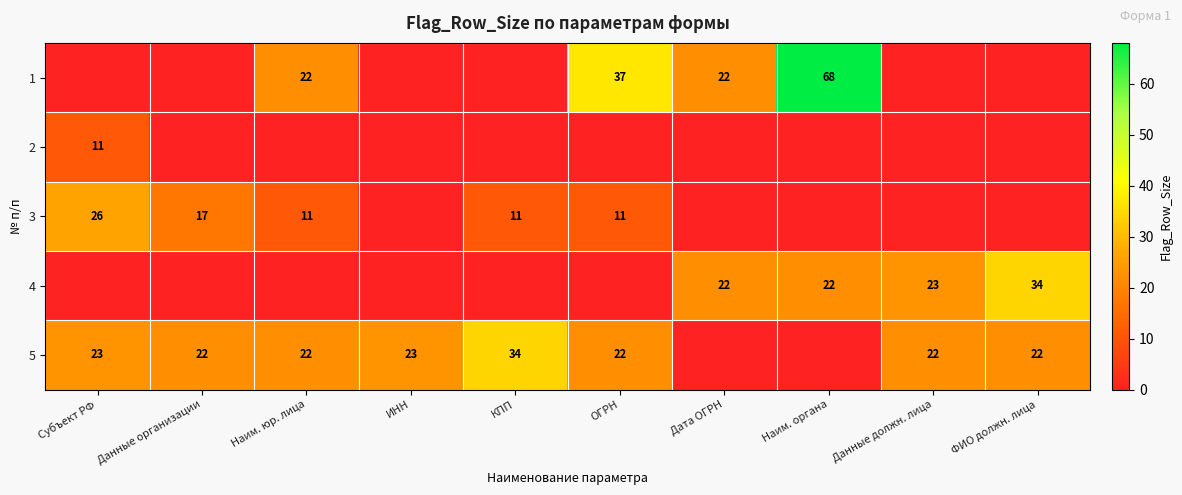

The 1 series shows 38 at Дата ОГРН. True or false?

False